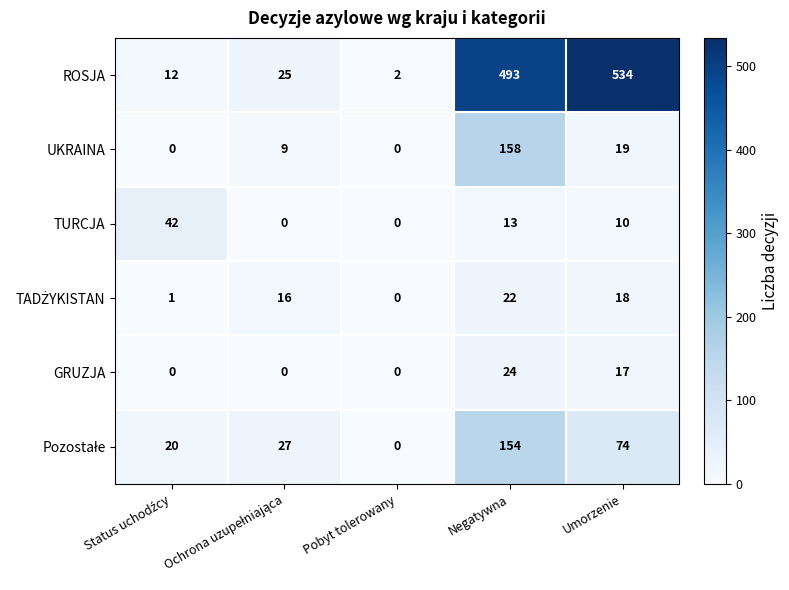

Is it true that TURCJA equals 0 at Pobyt tolerowany?

True